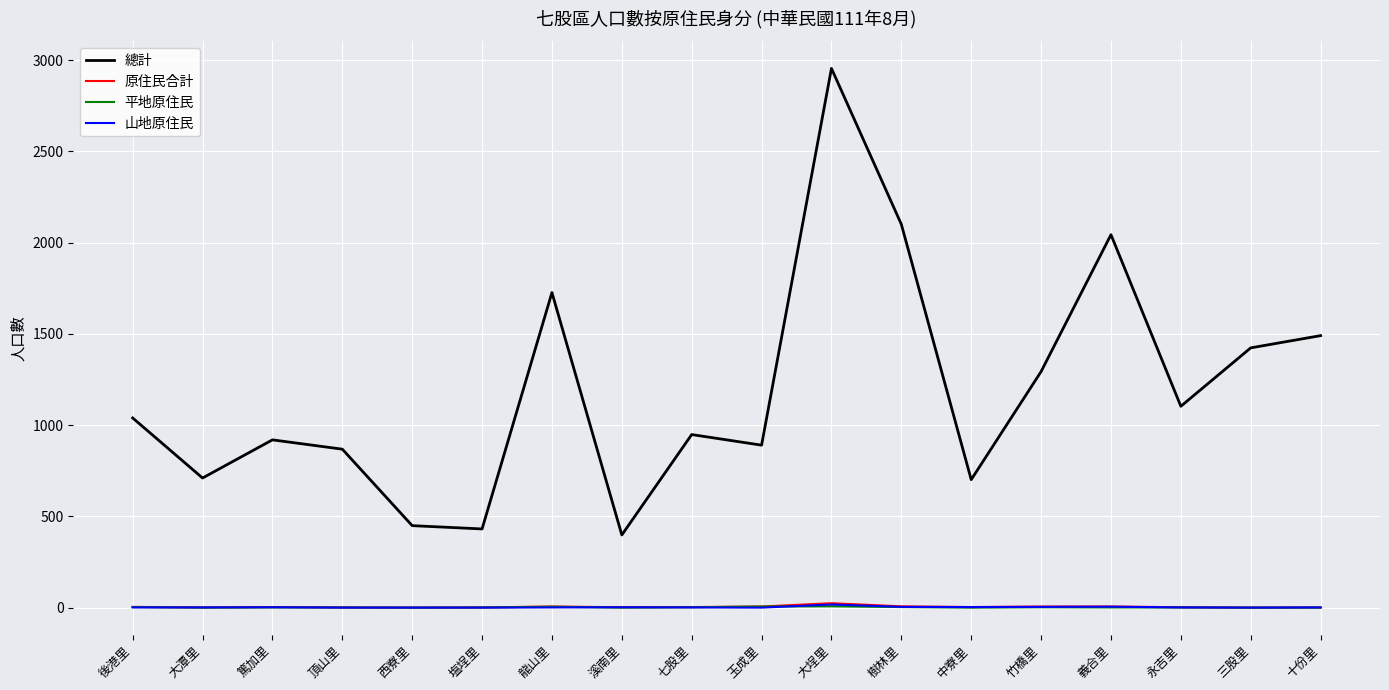

What is the sum of all 原住民合計 values?

76